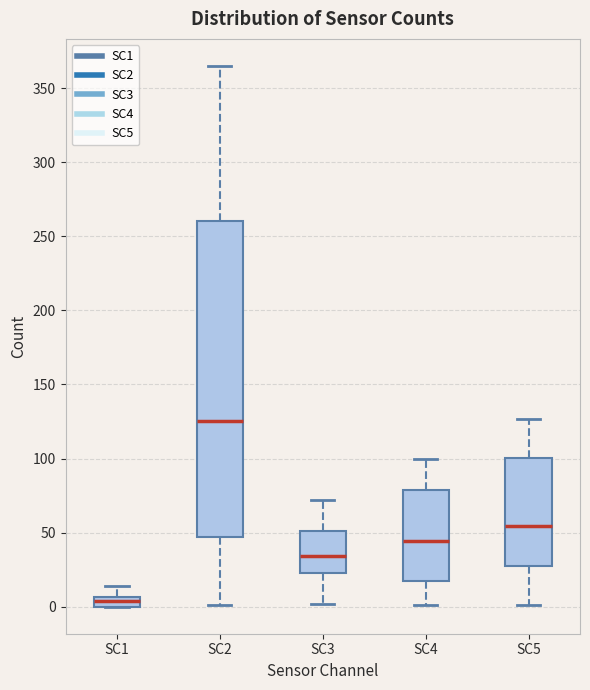

Comparing the boxes themselves (not the whiskers), which one is the tallest?

SC2